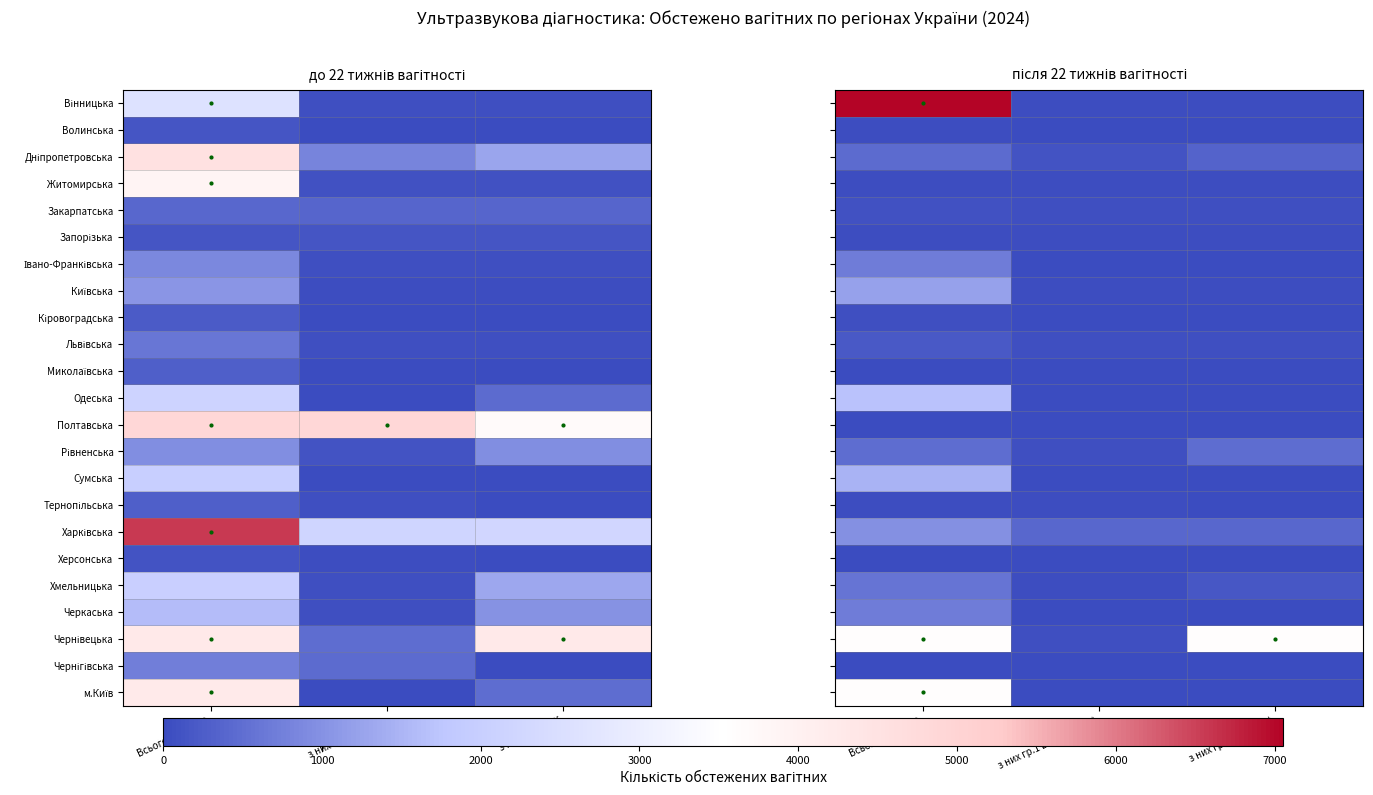

Between з них гр.1 вперше and Всього (<22 тиж), which is larger?

Всього (<22 тиж)